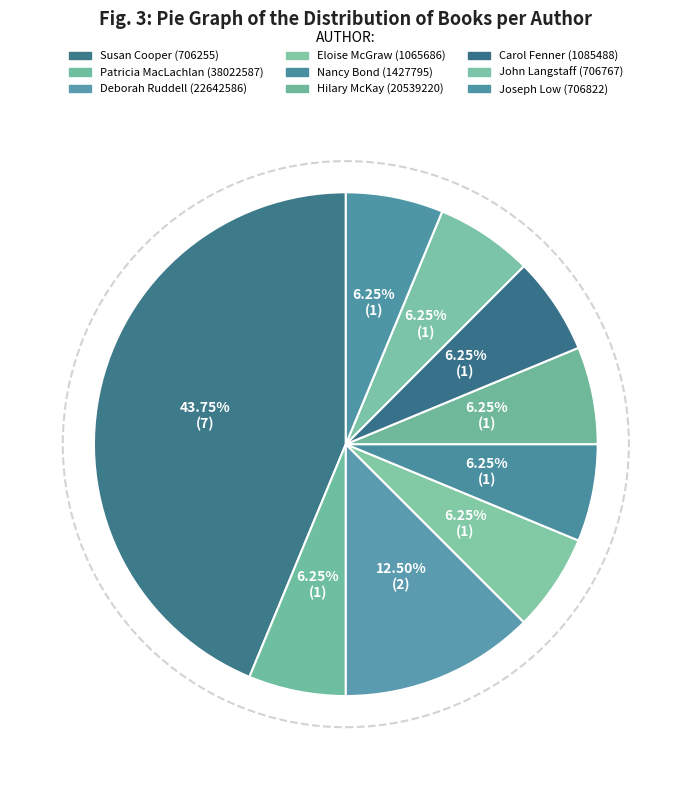

True or false: Susan Cooper (706255) accounts for 44% of the total.

True